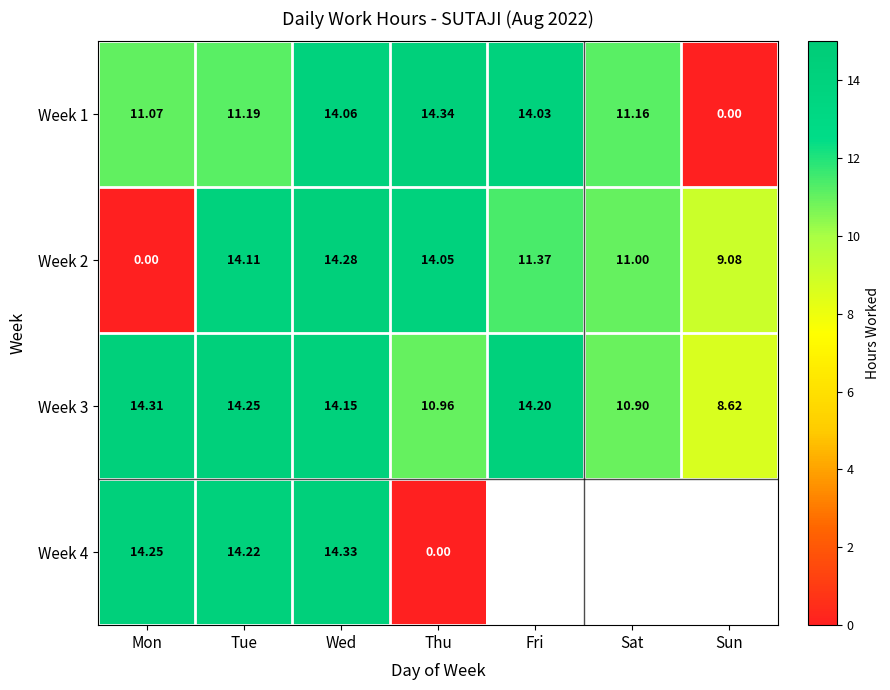

Which label corresponds to the largest value in the chart?

Thu